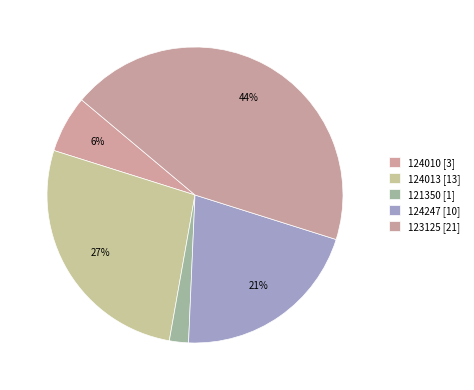

To the nearest percent, what is the combined percentage of 123125 and 124247?

65%